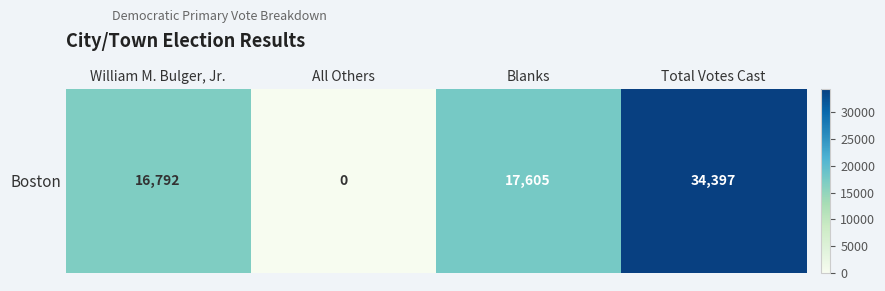

Count the number of data series in this chart.

1